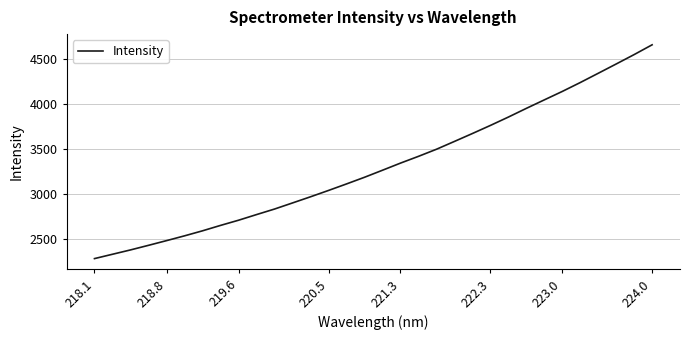

What is the maximum value shown in the chart?

4654.1